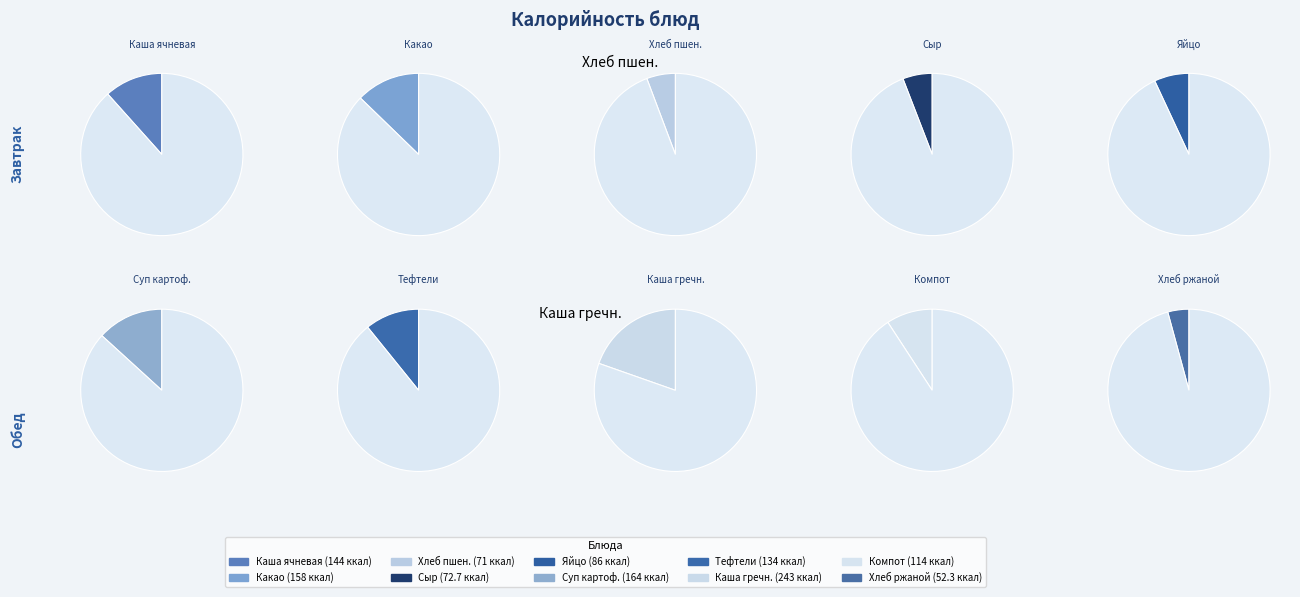

To the nearest percent, what is the difference between the largest and smallest slice percentages?

15%